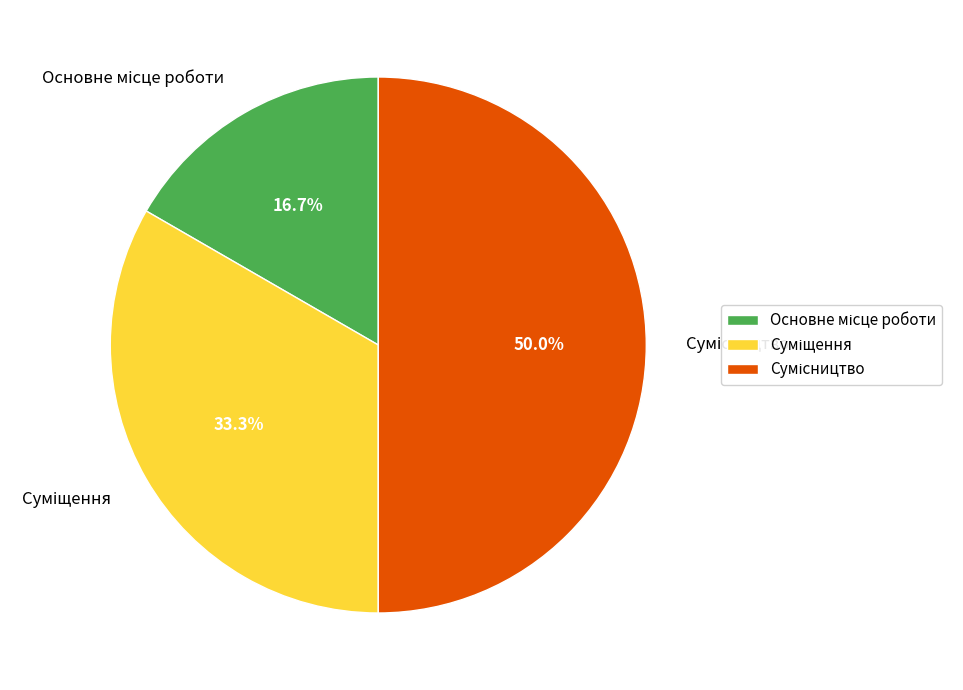

What percentage is the Сумісництво slice, to the nearest percent?

50%